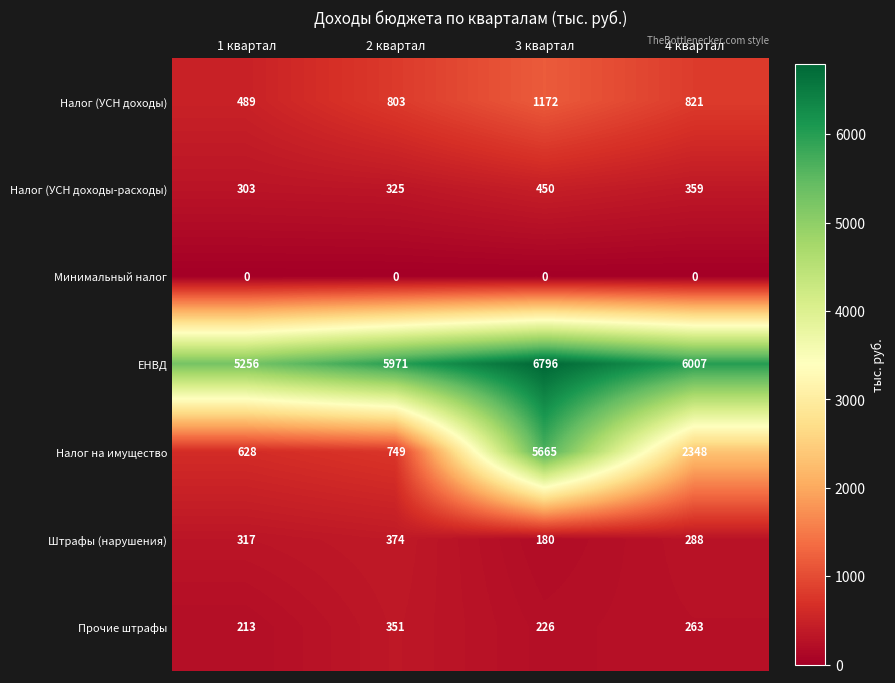

Which category has the highest value across all series?

3 квартал